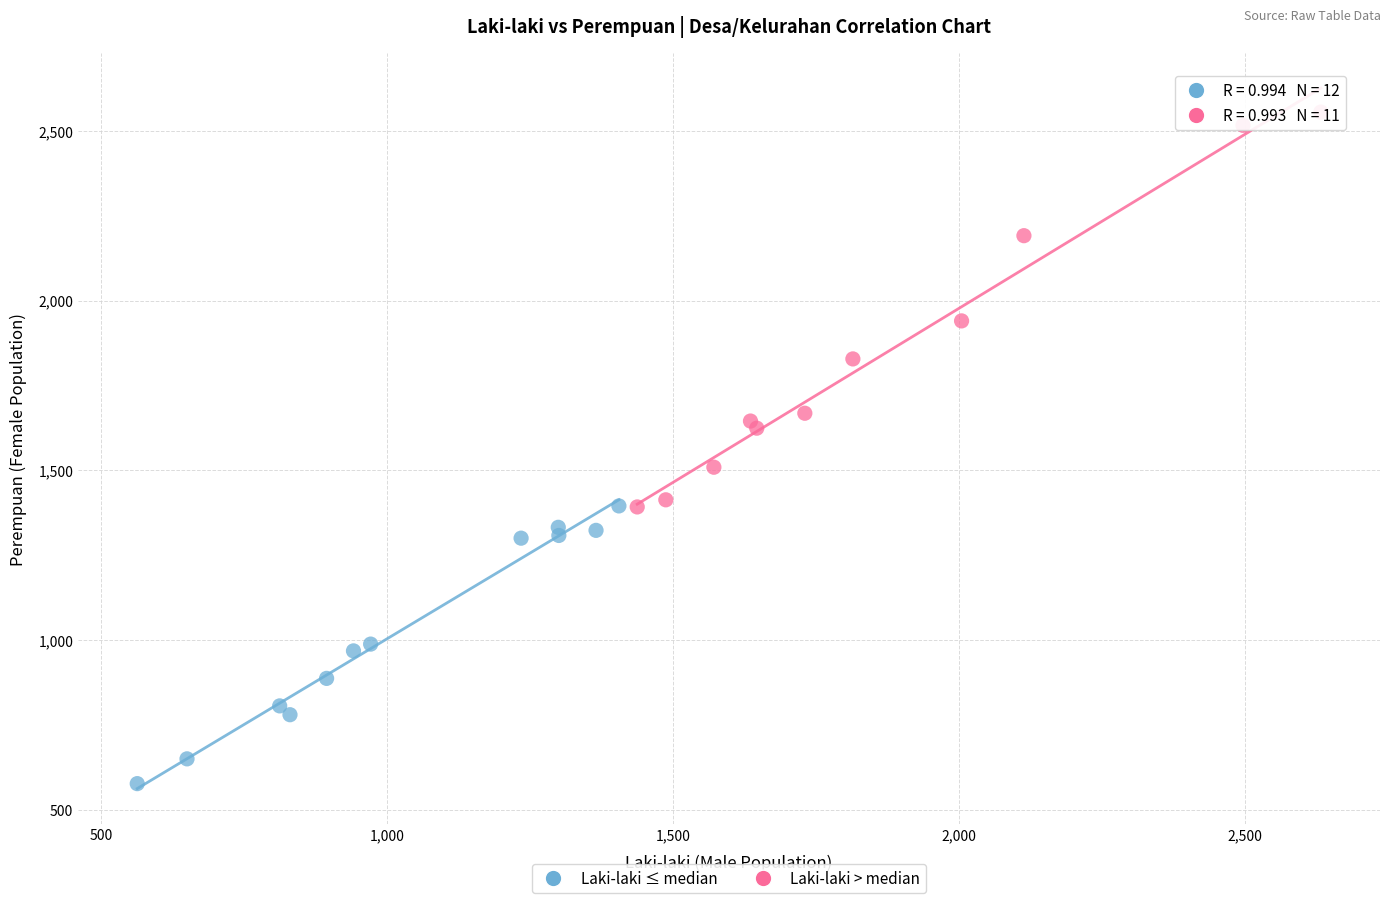

Which series reaches the maximum Y coordinate?

Laki-laki > median